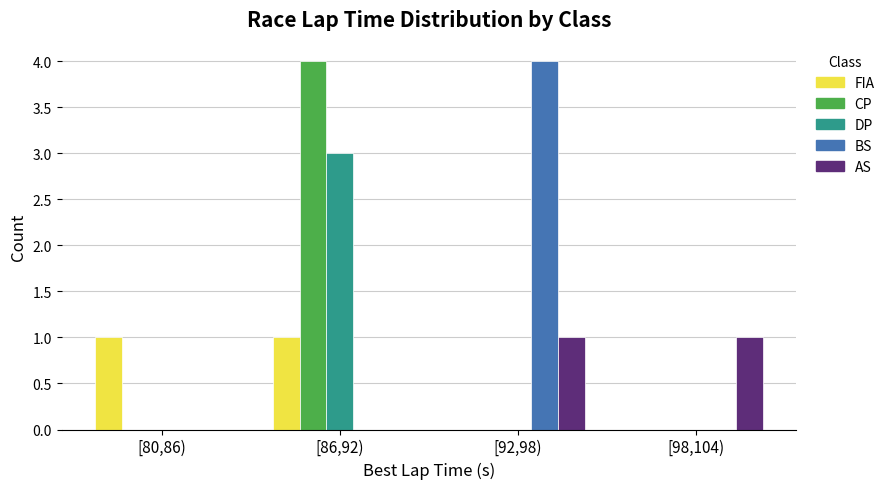

Reading right to left, transcribe all the data shown in this chart.

FIA: [98,104)=0	[92,98)=0	[86,92)=1	[80,86)=1
CP: [98,104)=0	[92,98)=0	[86,92)=4	[80,86)=0
DP: [98,104)=0	[92,98)=0	[86,92)=3	[80,86)=0
BS: [98,104)=0	[92,98)=4	[86,92)=0	[80,86)=0
AS: [98,104)=1	[92,98)=1	[86,92)=0	[80,86)=0